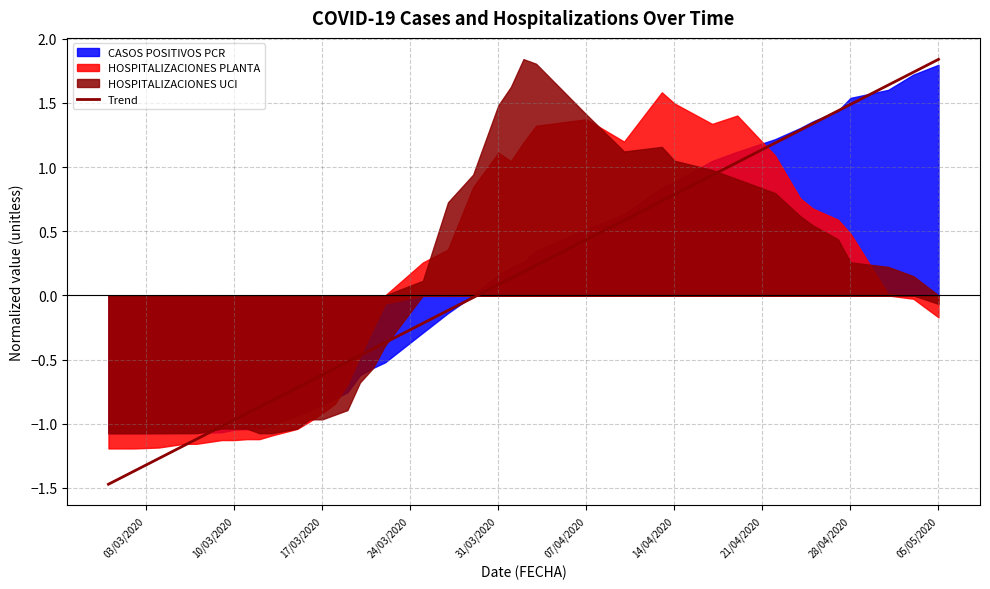

Reading right to left, what are all the values shown in this chart?

1.8	1.7	1.6	1.5	1.4	1.3	1.3	1.2	1.0	0.9	0.8	0.7	0.6	0.4	0.2	0.2	0.1	0.1	-0.0	-0.1	-0.2	-0.4	-0.4	-0.5	-0.5	-0.6	-0.6	-0.7	-0.7	-0.8	-0.9	-0.9	-1.0	-1.0	-1.1	-1.2	-1.3	-1.4	-1.4	-1.5